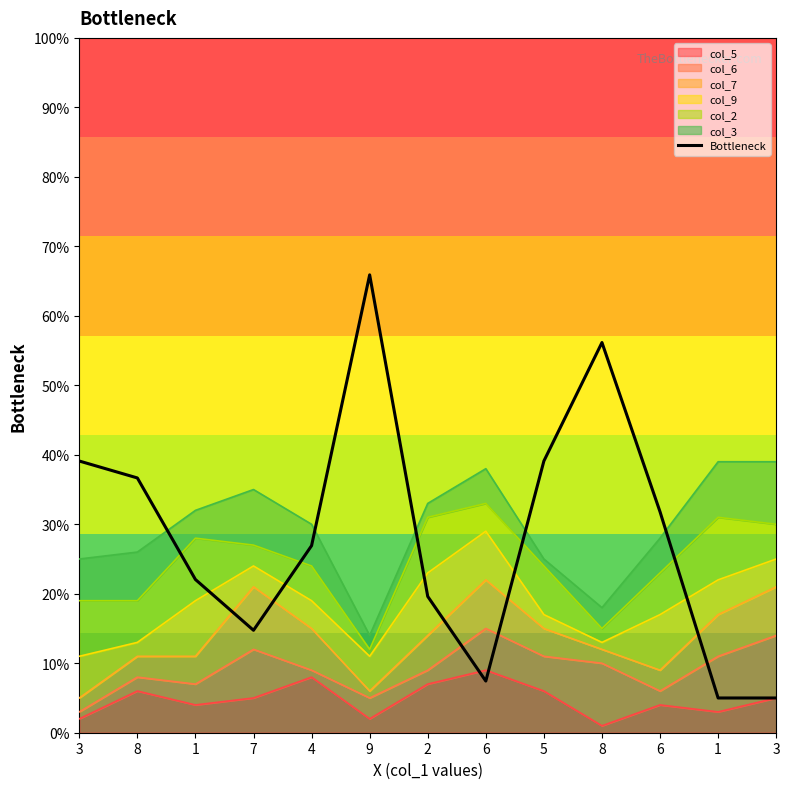

Which category has the highest value across all series?

9